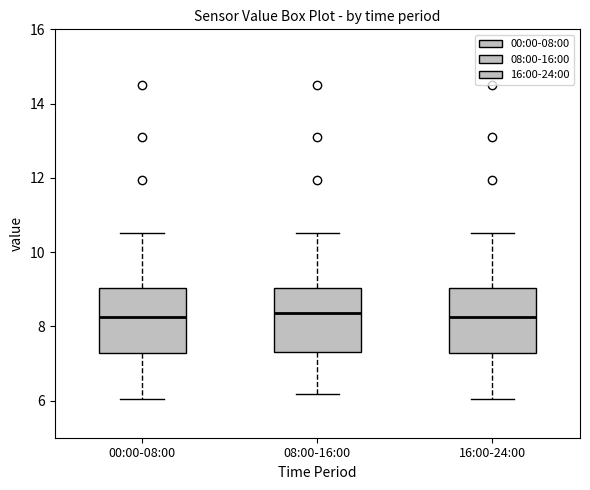

Where is the upper edge of the box for 16:00-24:00 on the y-axis? The values are not printed on the chart, so give them approximately, as read against the axis.

9.0